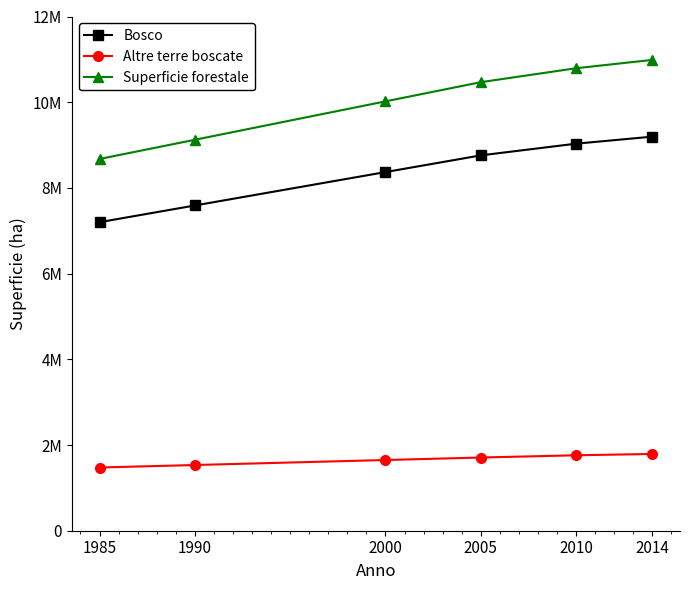

Which series has the largest total across all categories?

Superficie forestale